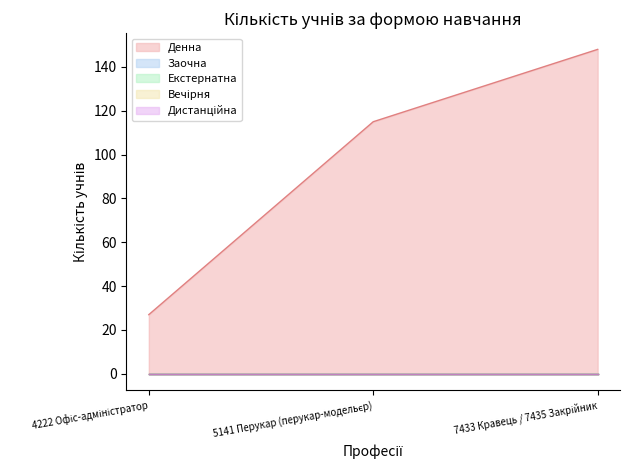

What is the difference between the highest and lowest values at 5141 Перукар (перукар-модельєр)?

115